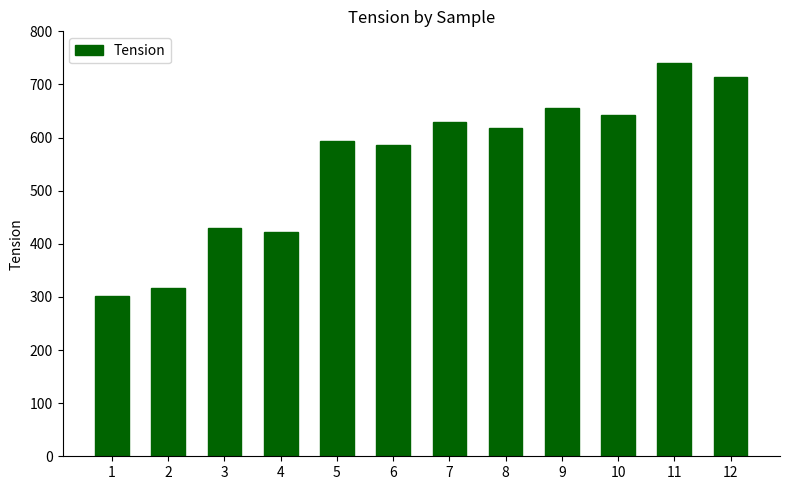

How many distinct data groups are displayed?

1